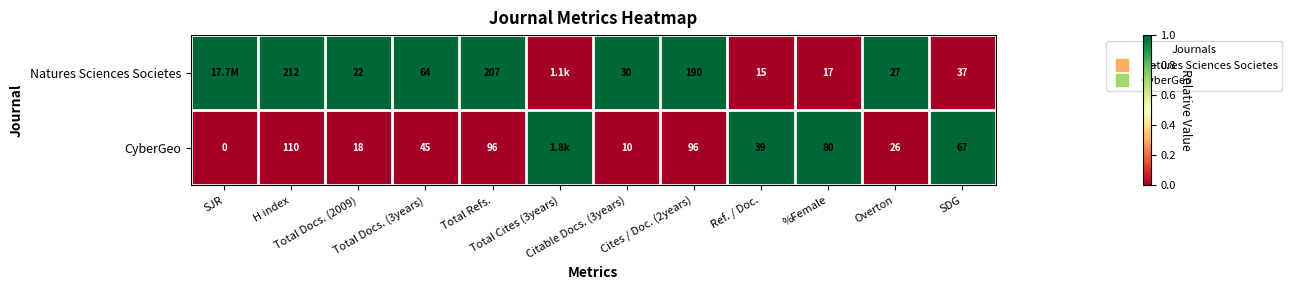

The value of Natures Sciences Societes at Citable Docs. (3years) is 1. True or false?

False